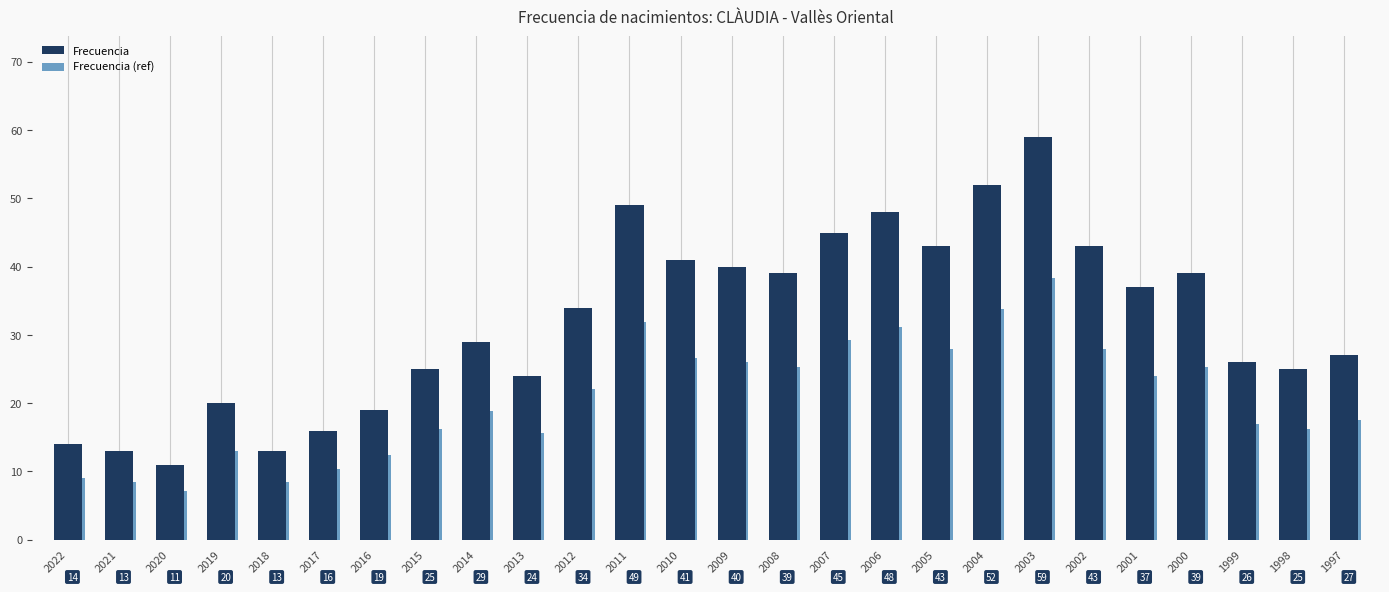

What is the difference between the maximum and minimum values in the Frecuencia series?

48.0